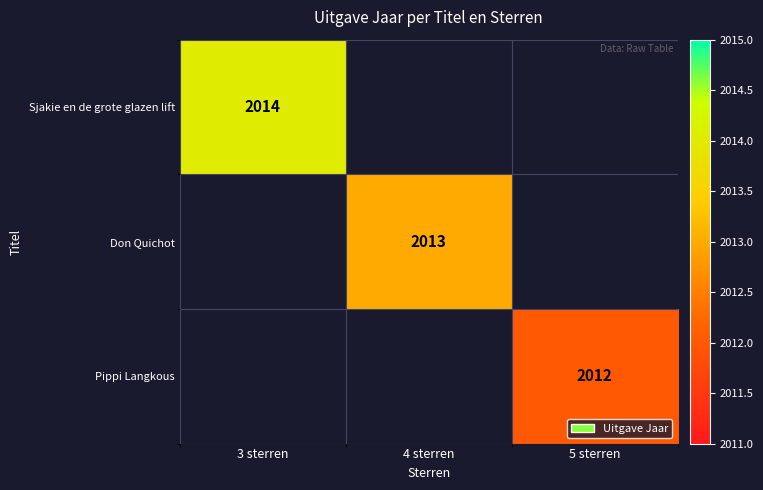

The value of Sjakie en de grote glazen lift at 3 sterren is 3231. True or false?

False